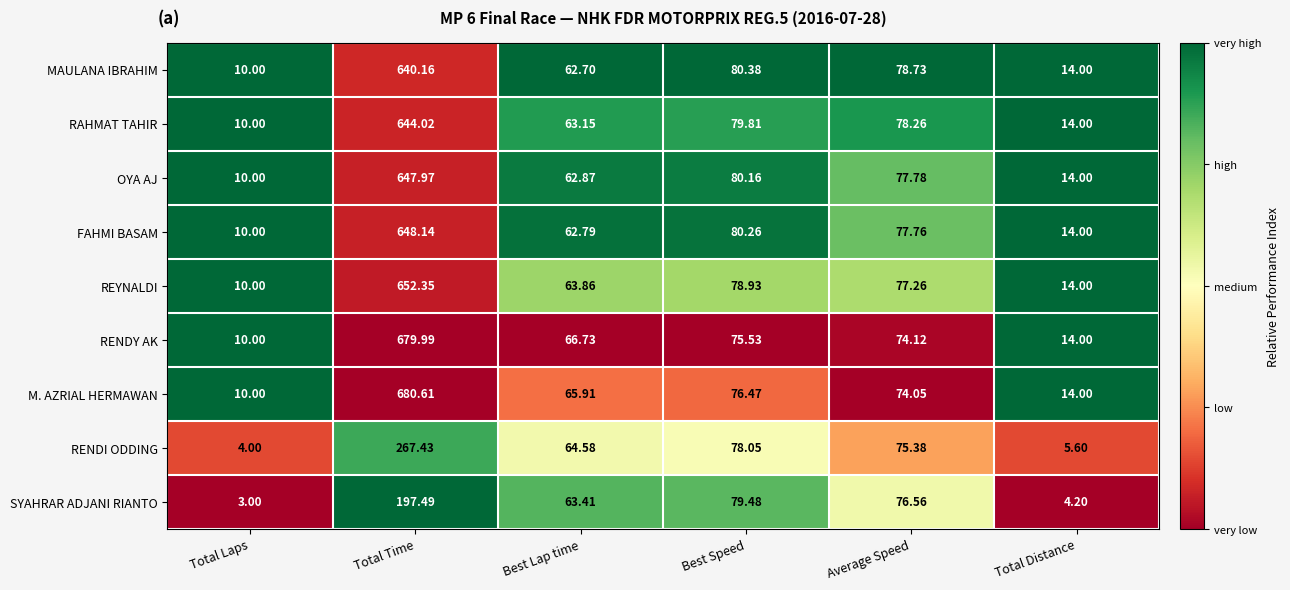

Rank the categories by MAULANA IBRAHIM value from lowest to highest.

Total Laps, Total Distance, Best Lap time, Average Speed, Best Speed, Total Time